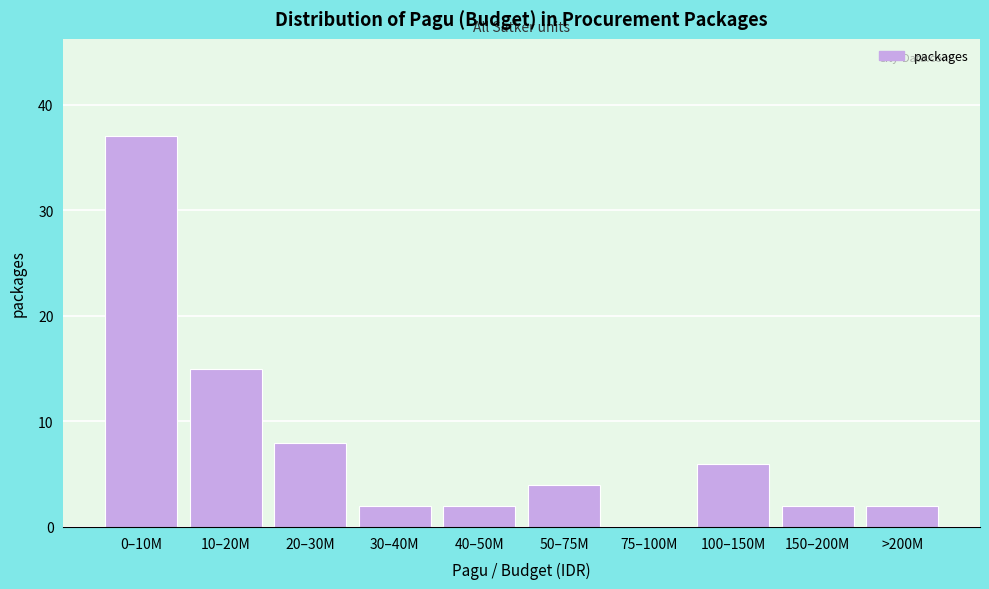

Reading right to left, transcribe all the data shown in this chart.

>200M=2	150–200M=2	100–150M=6	75–100M=0	50–75M=4	40–50M=2	30–40M=2	20–30M=8	10–20M=15	0–10M=37